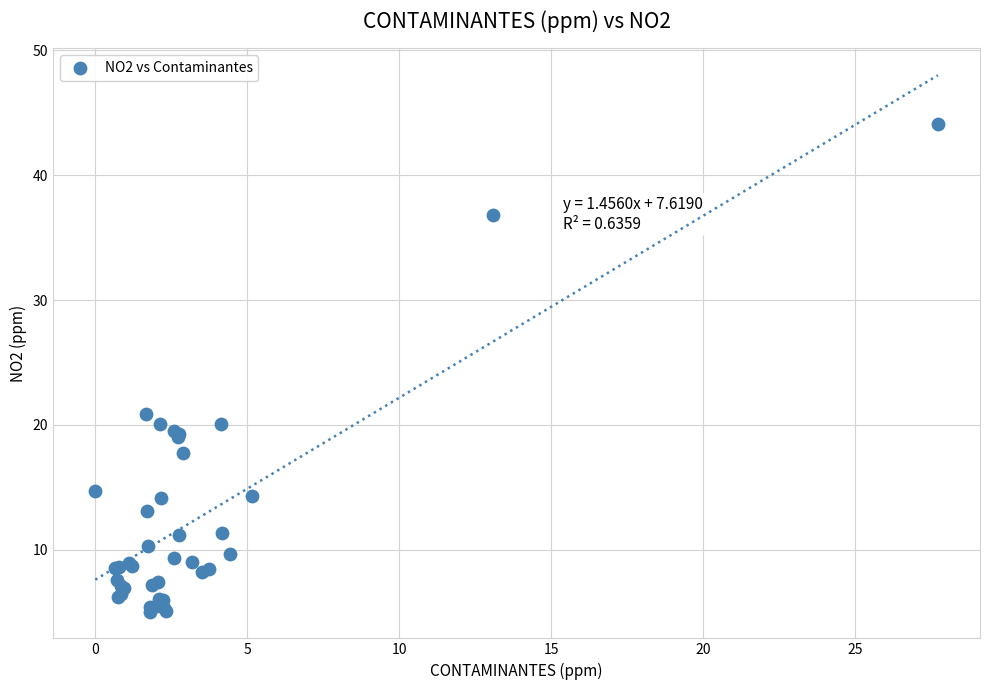

What Y value in the scatter plot is closest to 24?

20.9